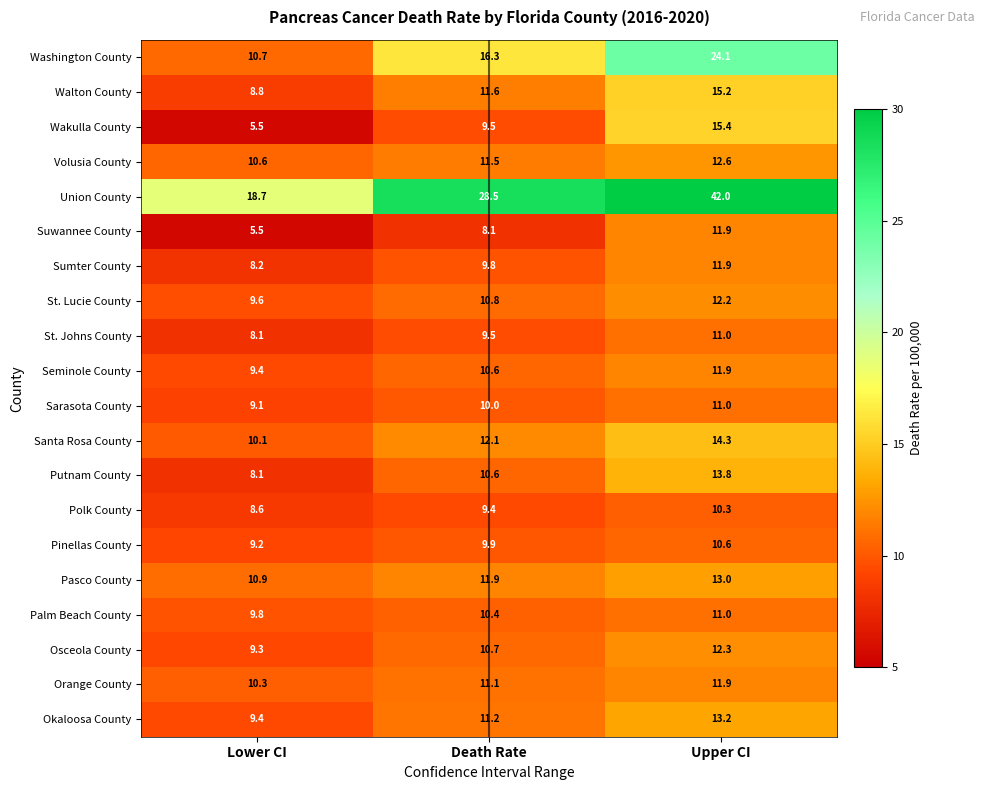

How many distinct data groups are displayed?

20